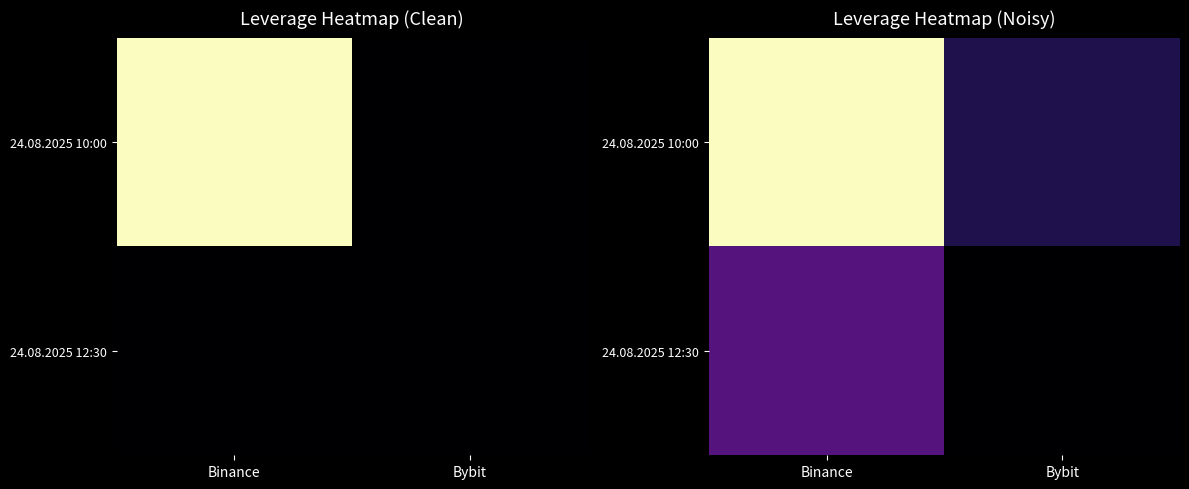

True or false: 24.08.2025 10:00 has a value of 4.5 at Binance.

False